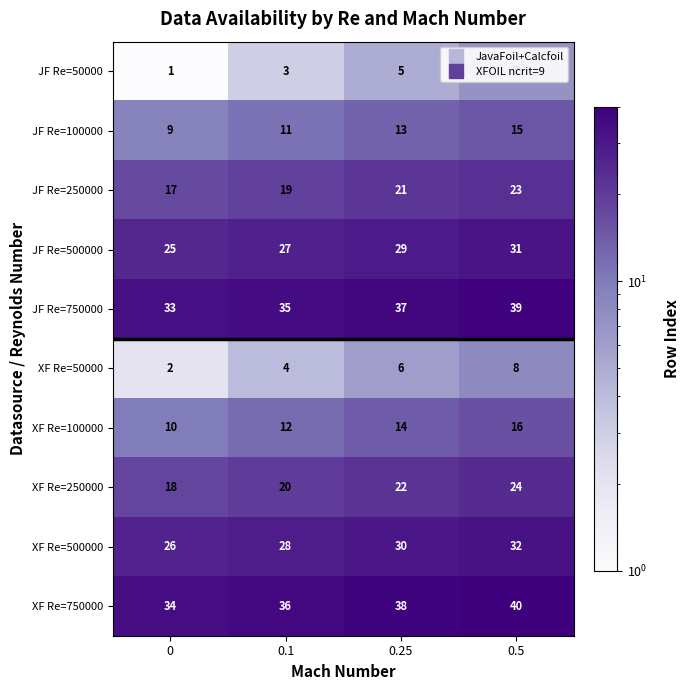

The value of XF Re=250000 at 0.1 is 20. True or false?

True